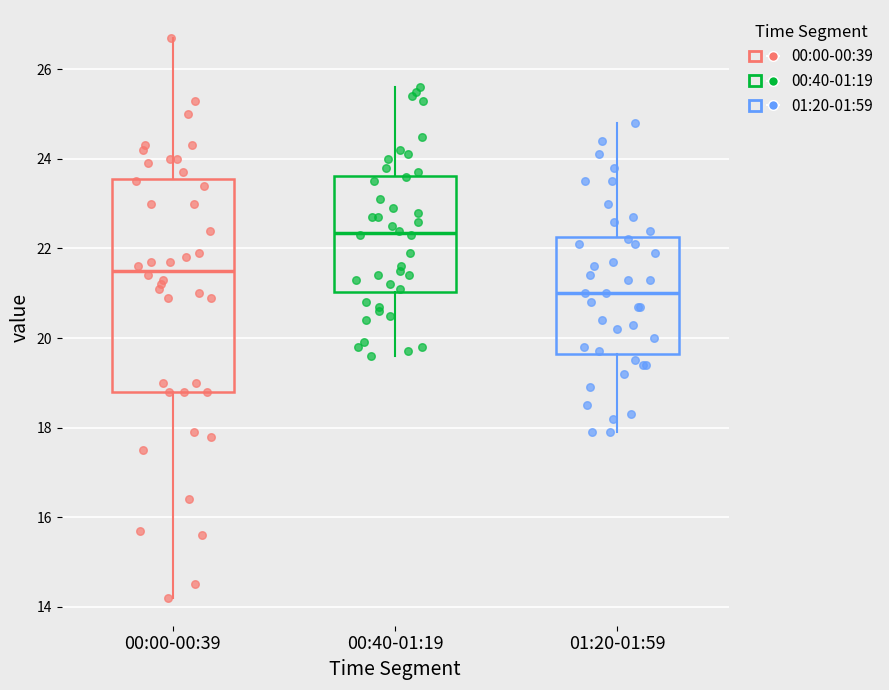

Which box has the lowest median line?

01:20-01:59